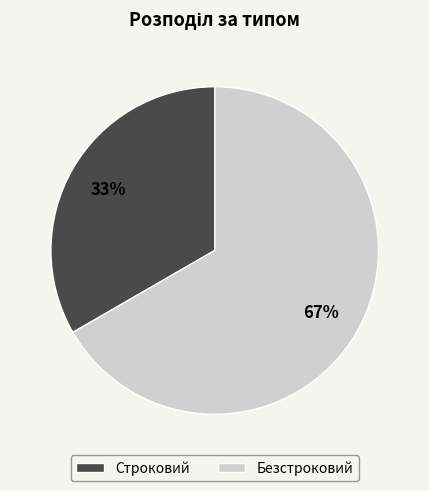

How many segments does this pie chart have?

2